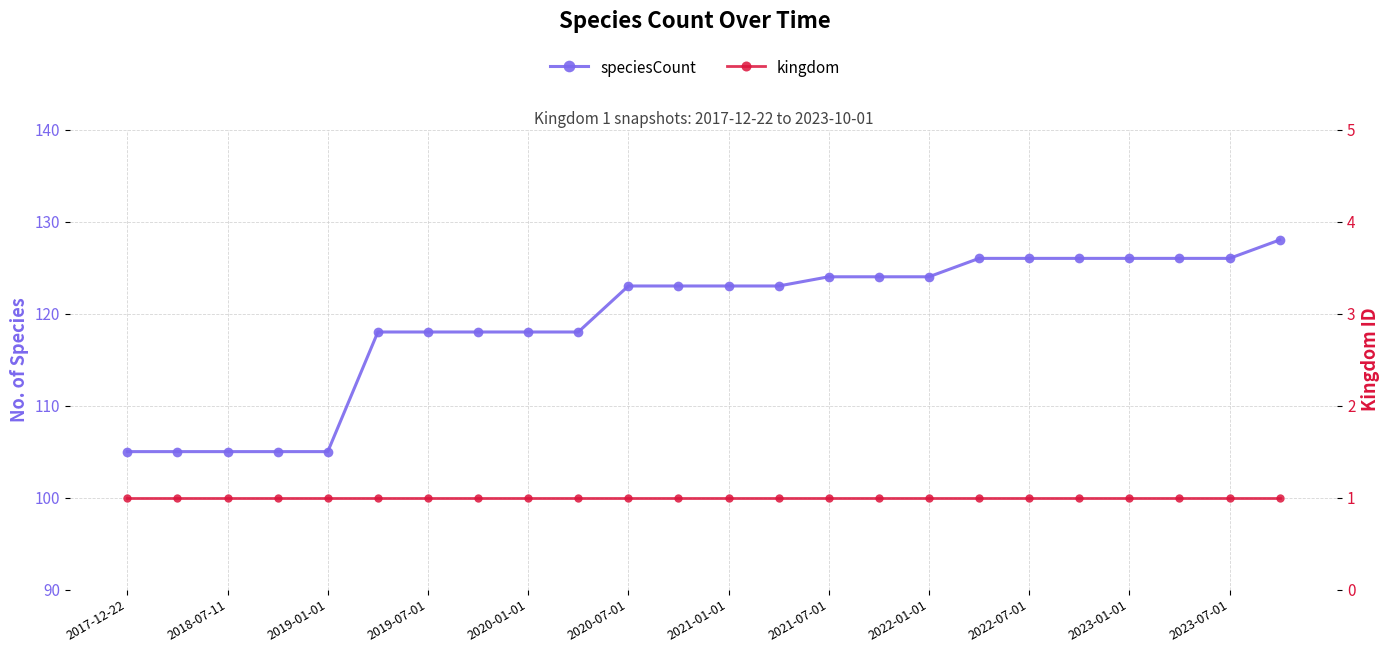

Rank the series by their average value, from lowest to highest.

kingdom, speciesCount